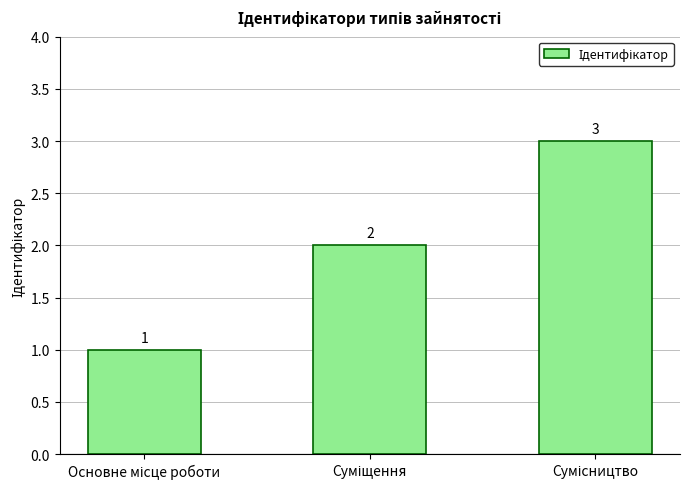

What is the value of the 1st bar from the left?

1